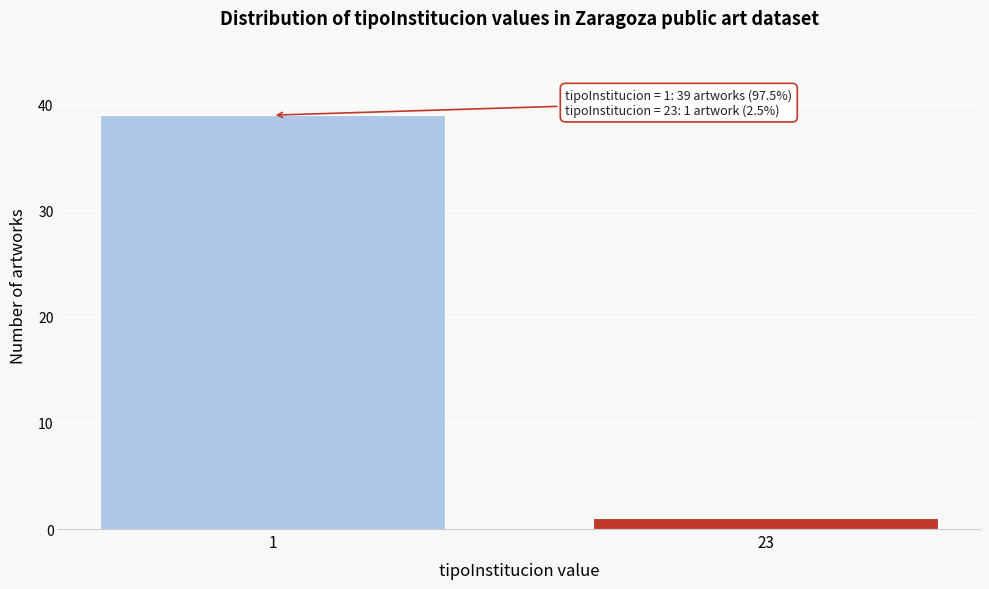

Reading right to left, transcribe all the data shown in this chart.

1	39